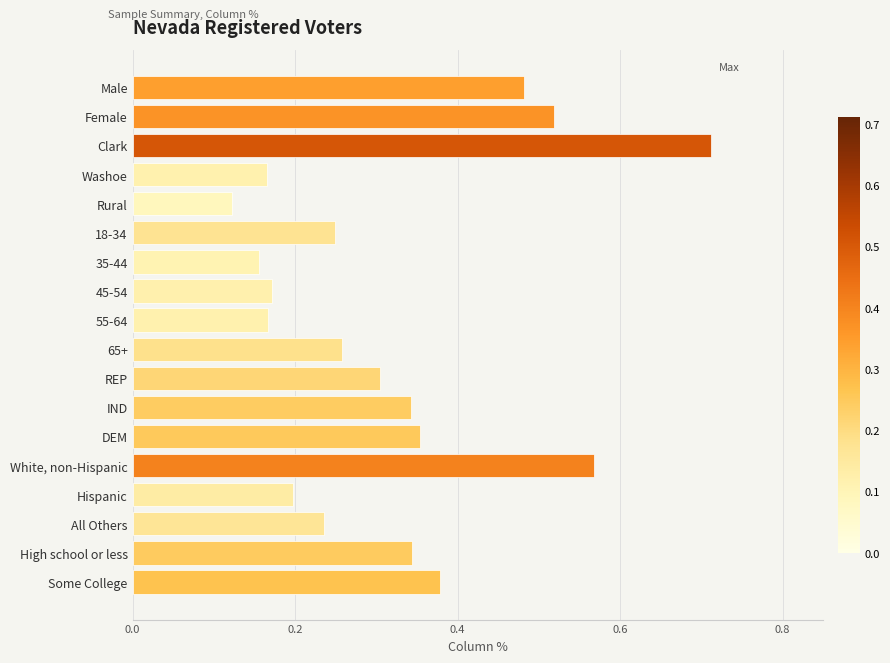

At which category does the chart reach its minimum across all series?

Rural